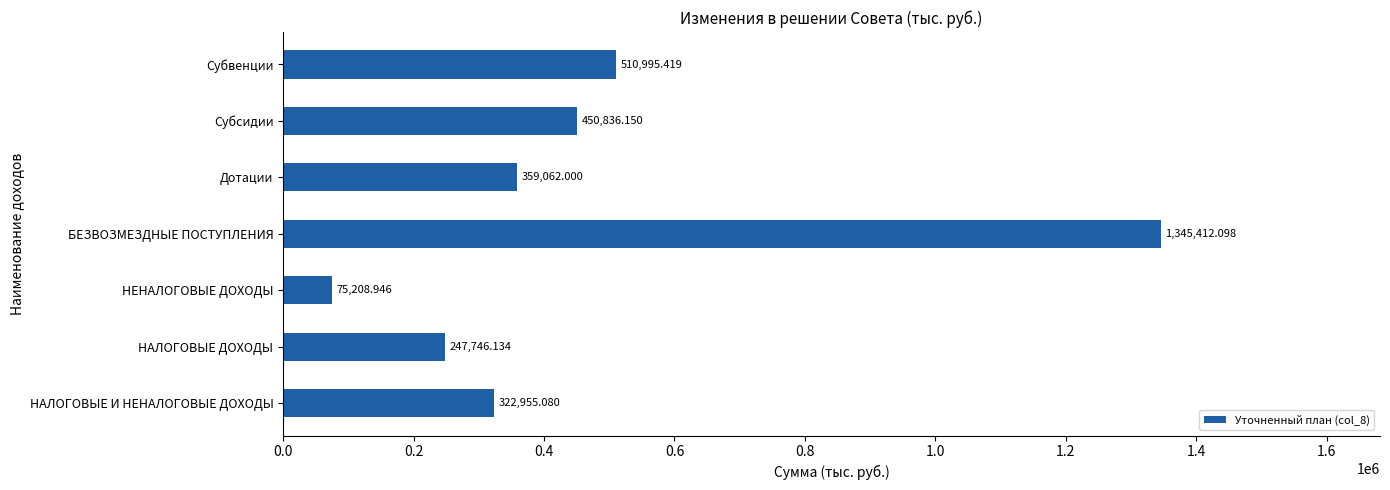

How many distinct data groups are displayed?

1